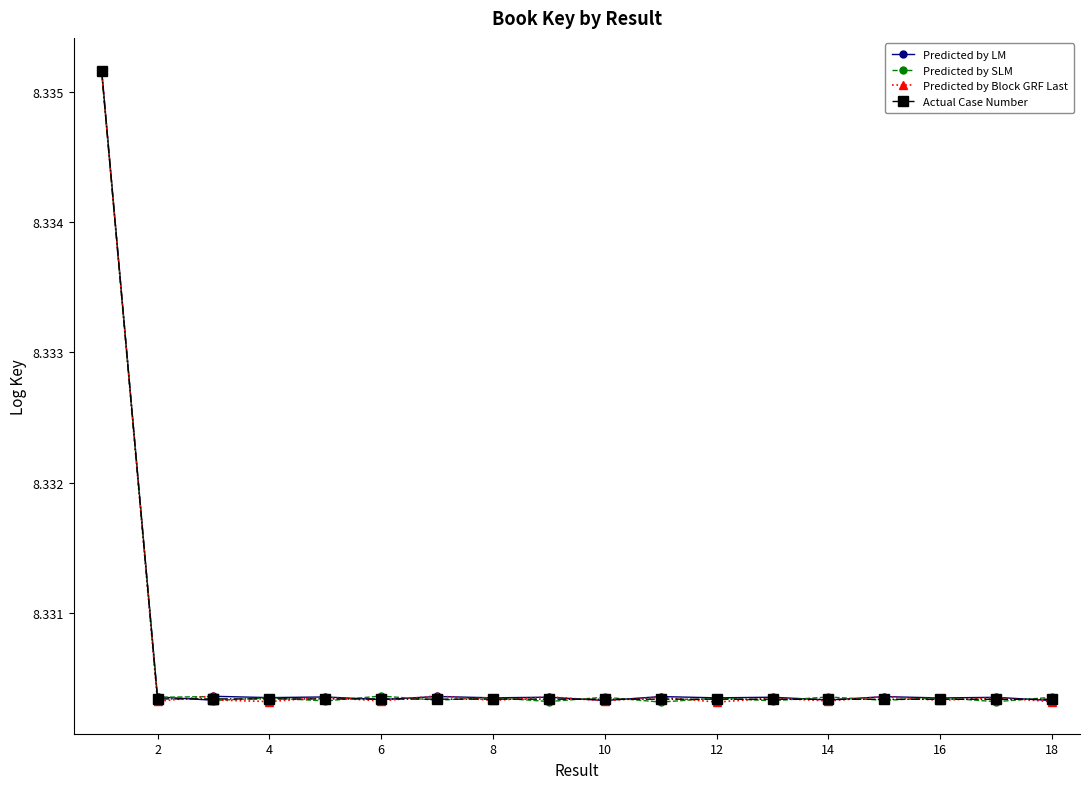

How many intersections are there between Predicted by Block GRF Last and Actual Case Number?

17